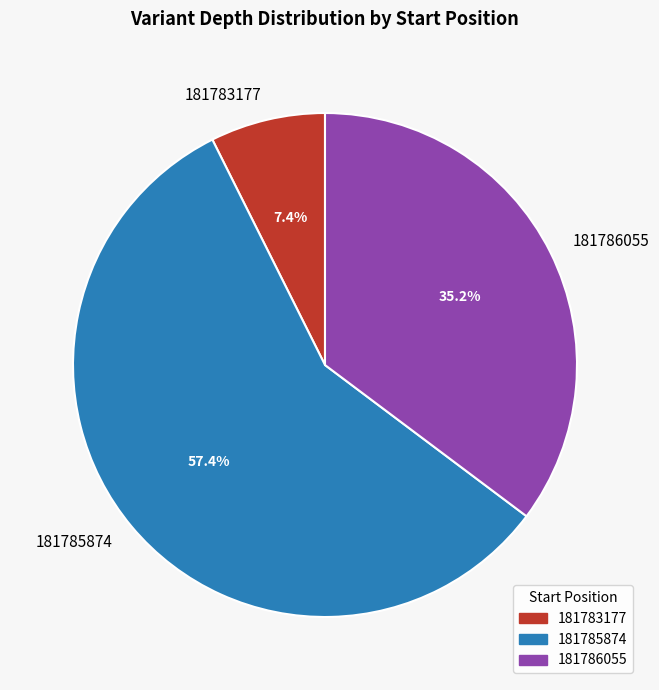

Does 181786055 account for over 50% of the chart?

No